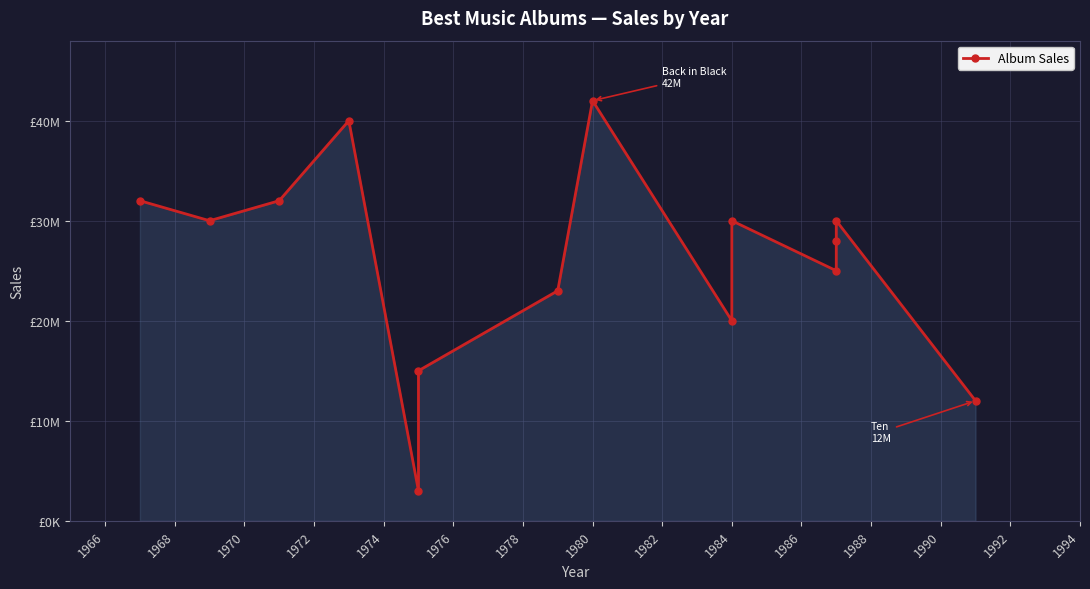

The value at 1966 is 20503902. True or false?

False